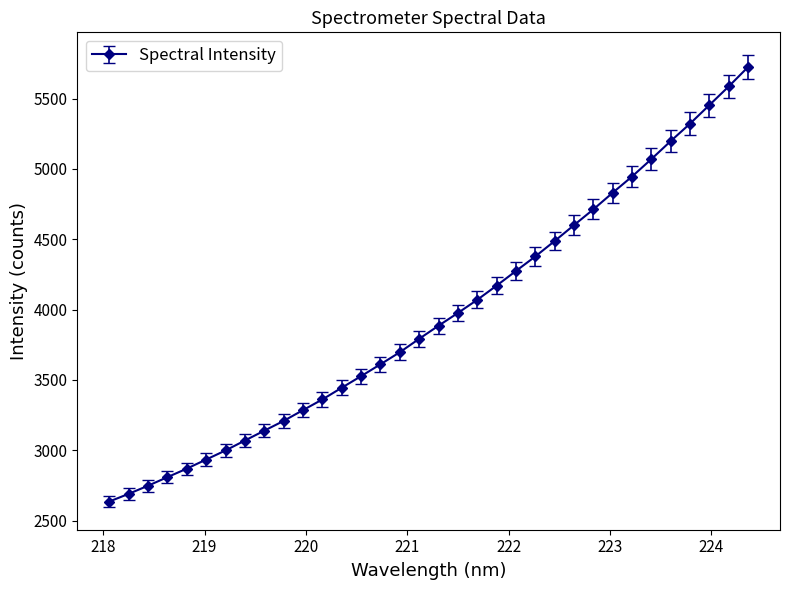

What is the difference between the second highest and second lowest values?

2897.7